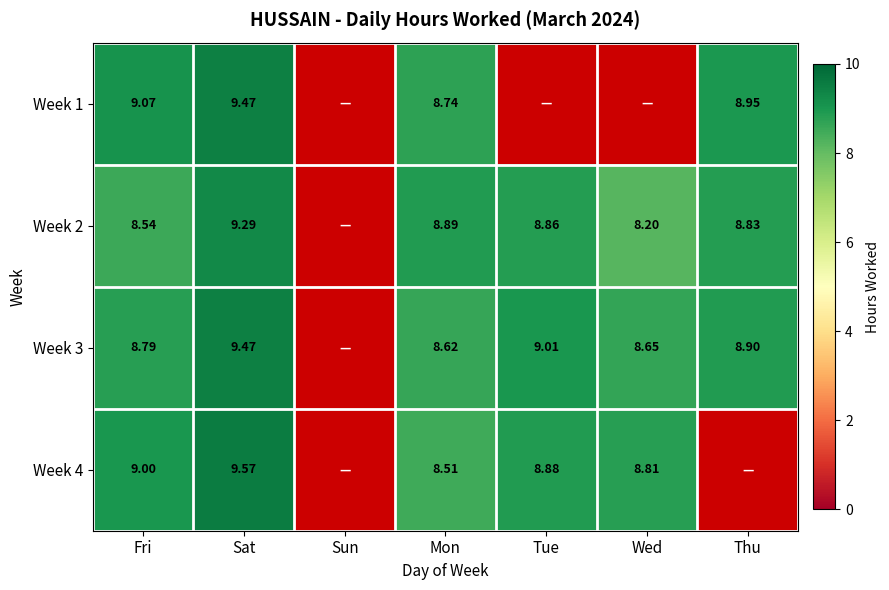

Which label corresponds to the largest value in the chart?

Sat